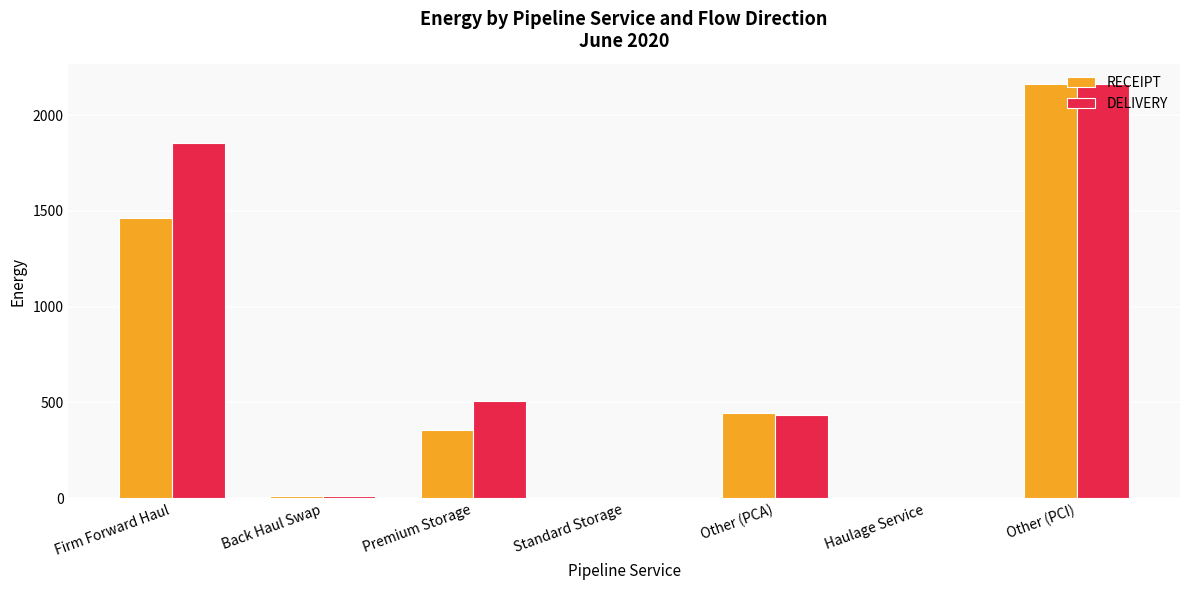

Where is RECEIPT nearest to the value 1080?

Firm Forward Haul